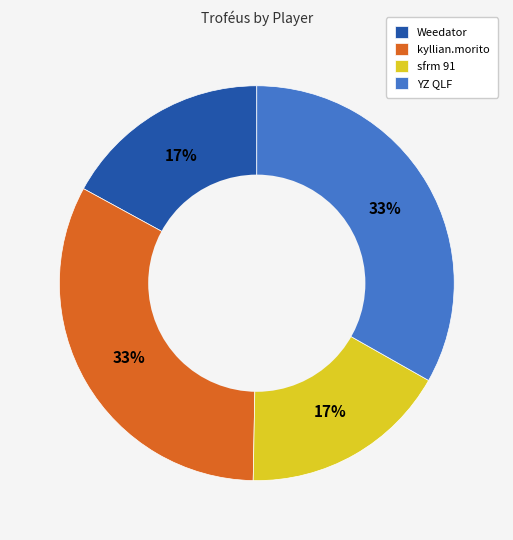

Is there a majority slice in this chart?

No